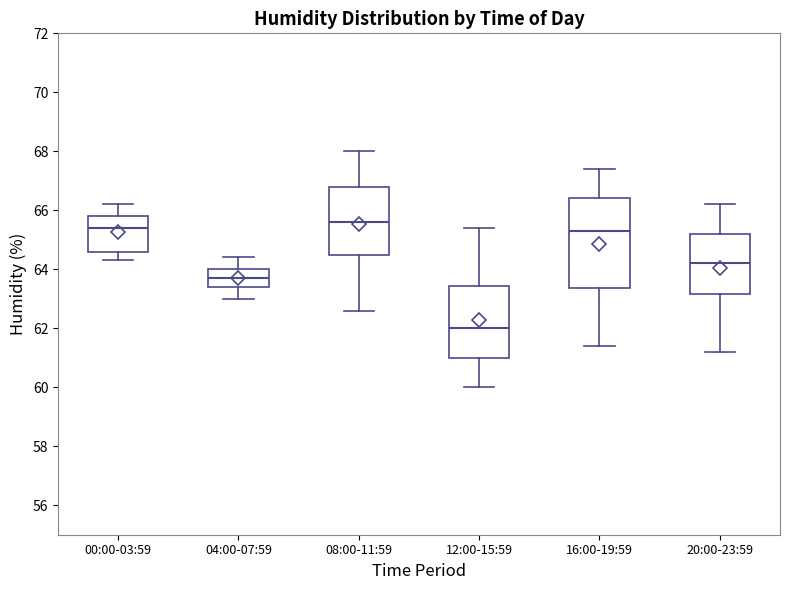

Where is the lower edge of the box for 00:00-03:59 on the y-axis? The values are not printed on the chart, so give them approximately, as read against the axis.

64.6